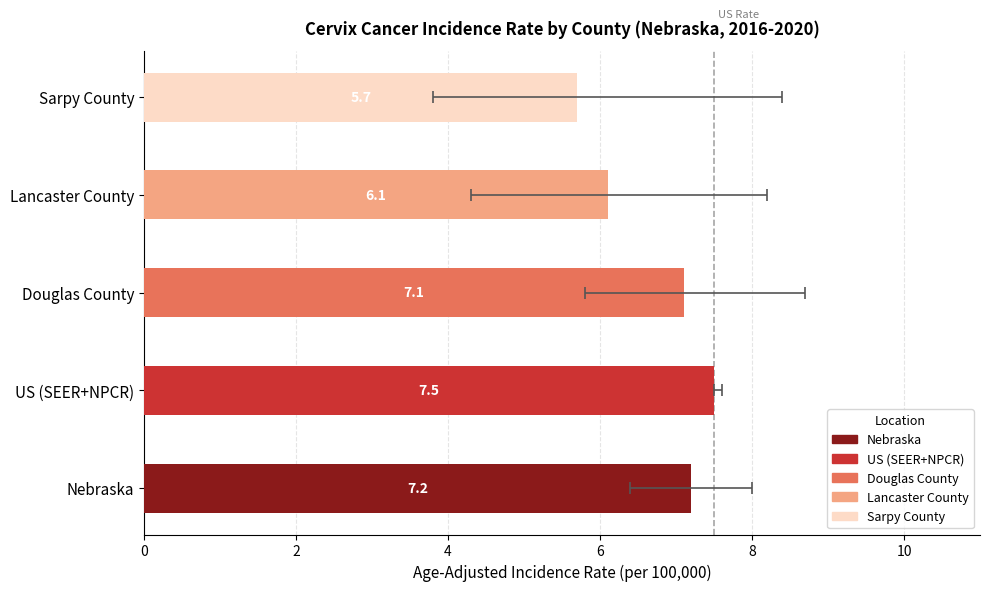

At how many categories does at least one series exceed 8?

3